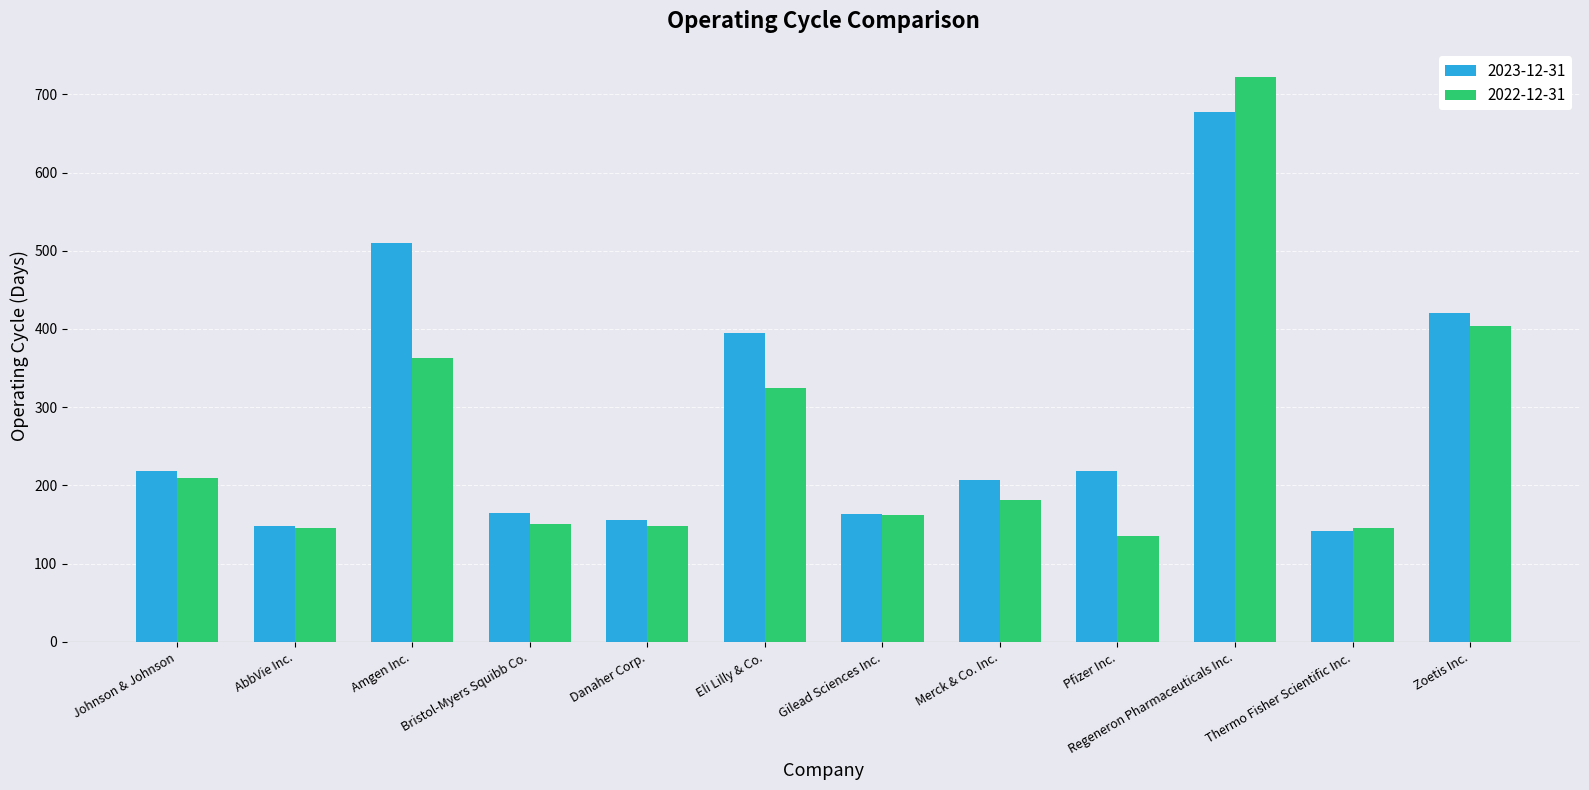

Read the 2022-12-31 value at Zoetis Inc., to the nearest 50.

400